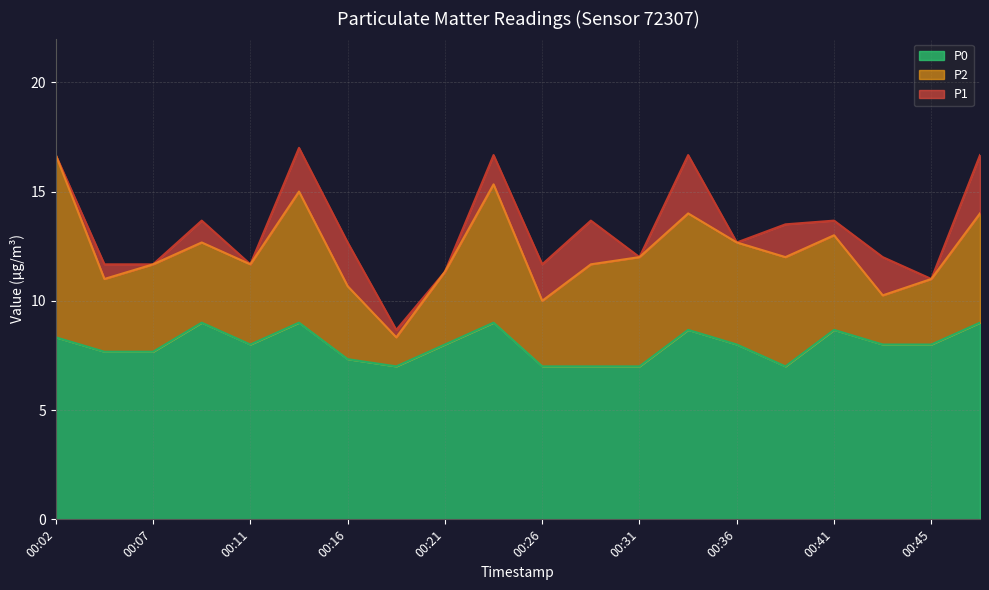

Reading left to right, transcribe all the data shown in this chart.

P1: 16.7	11.7	11.7	13.7	11.7	17.0	12.7	8.7	11.3	16.7	11.7	13.7	12.0	16.7	12.7	13.5	13.7	12.0	11.0	16.7
P2: 16.7	11.0	11.7	12.7	11.7	15.0	10.7	8.3	11.3	15.3	10.0	11.7	12.0	14.0	12.7	12.0	13.0	10.2	11.0	14.0
P0: 8.3	7.7	7.7	9.0	8.0	9.0	7.3	7.0	8.0	9.0	7.0	7.0	7.0	8.7	8.0	7.0	8.7	8.0	8.0	9.0